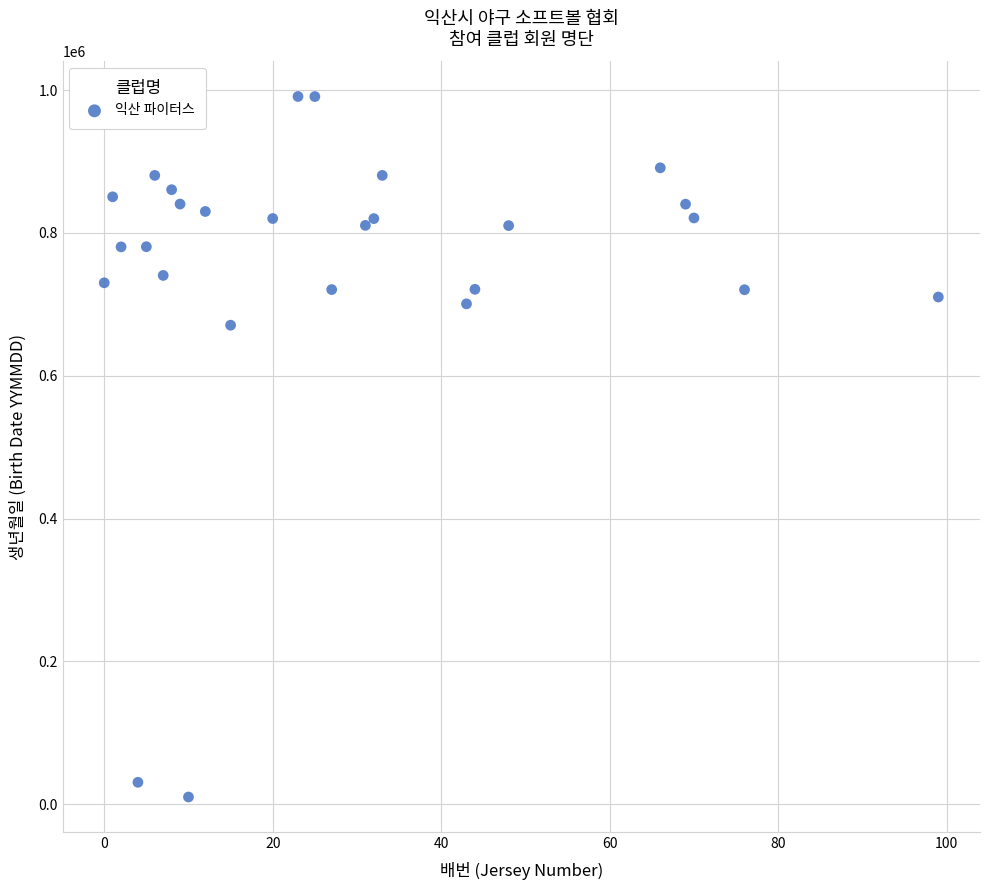

What Y value in the scatter plot is closest to 500618?

670823